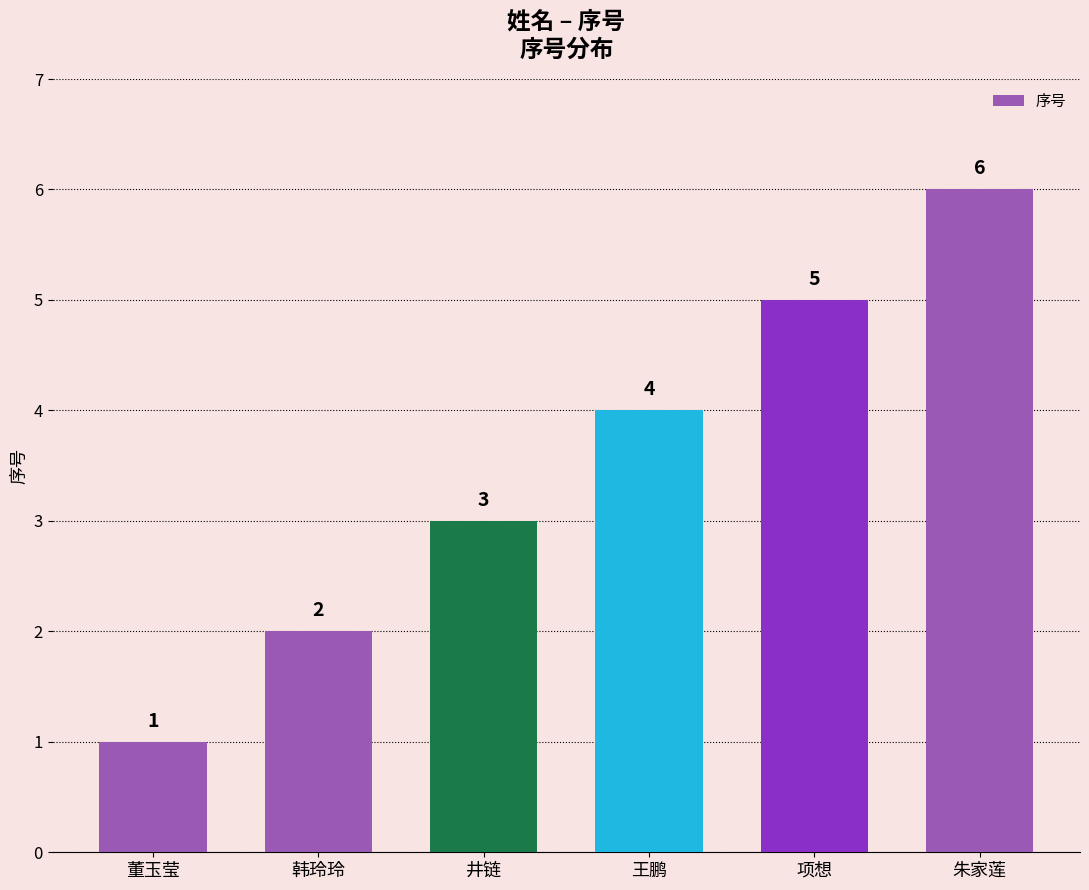

What is the difference between the second highest and second lowest values?

3